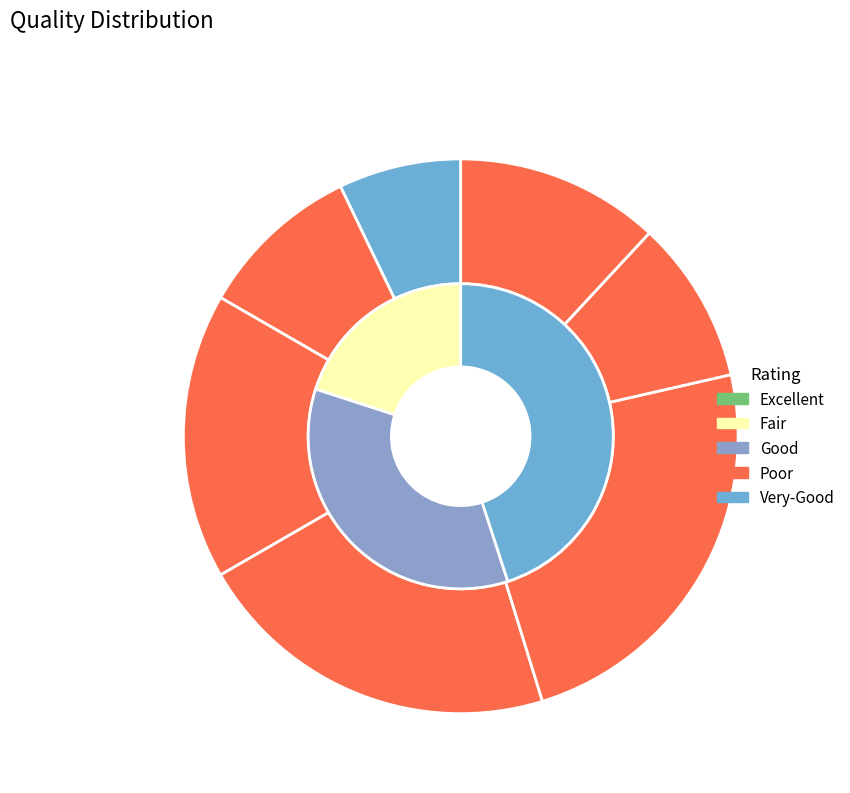

The statistique slice represents 1% of the pie. True or false?

False